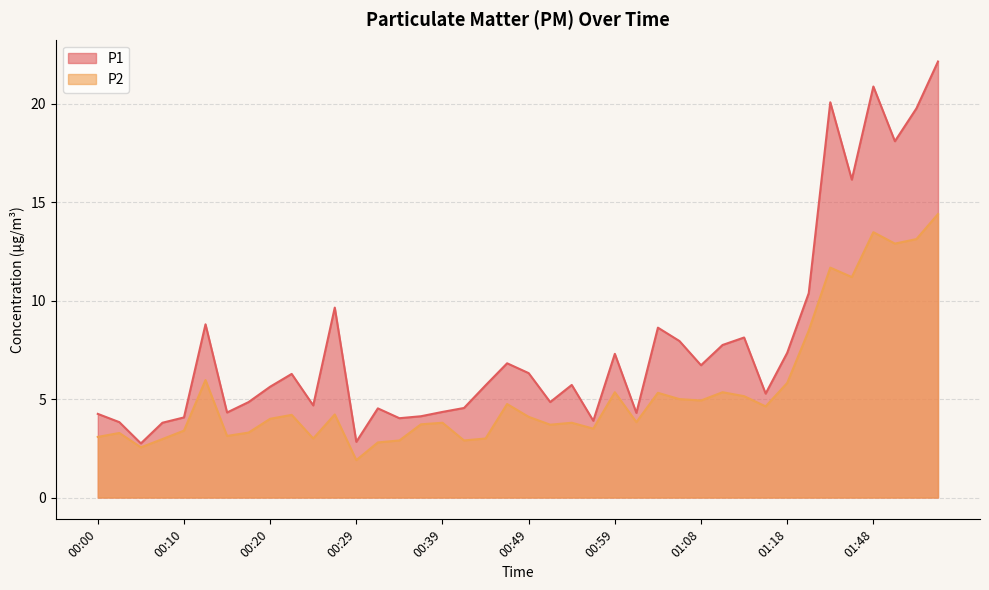

How many distinct data groups are displayed?

2